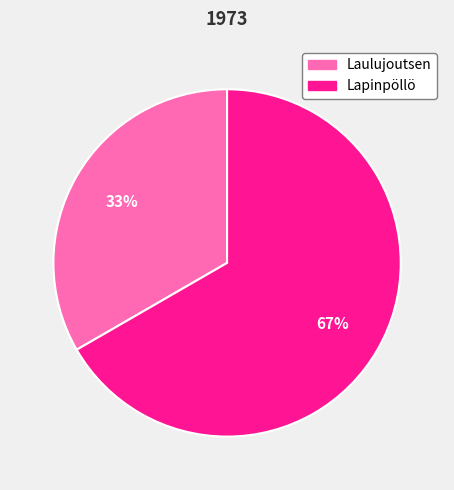

Rank the categories by value from highest to lowest.

Lapinpöllö, Laulujoutsen